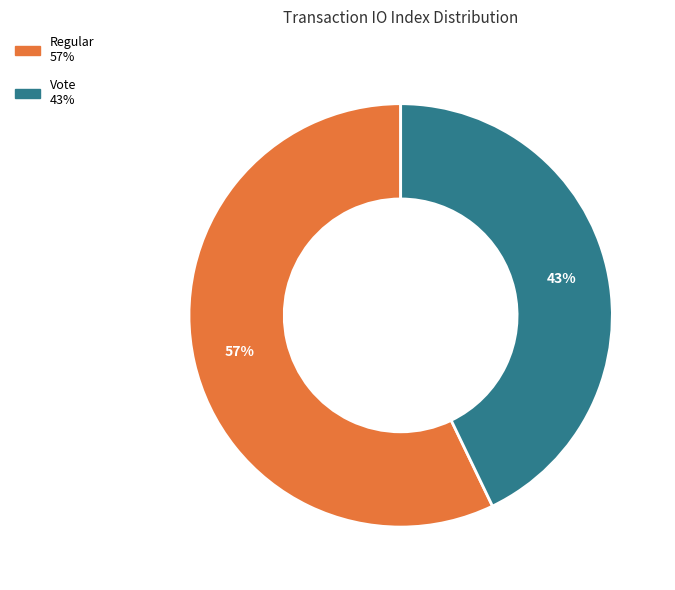

Is the sum of Vote and Regular greater than half?

Yes